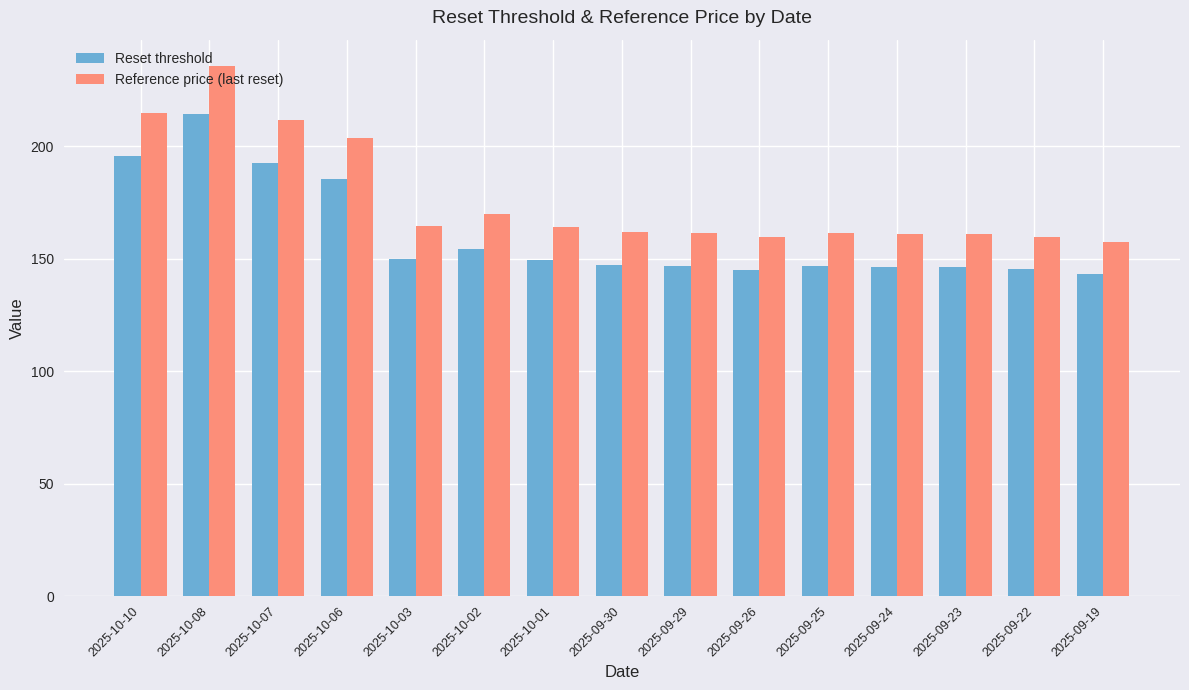

At 2025-10-02, list the series in order from largest to smallest.

Reference price (last reset), Reset threshold